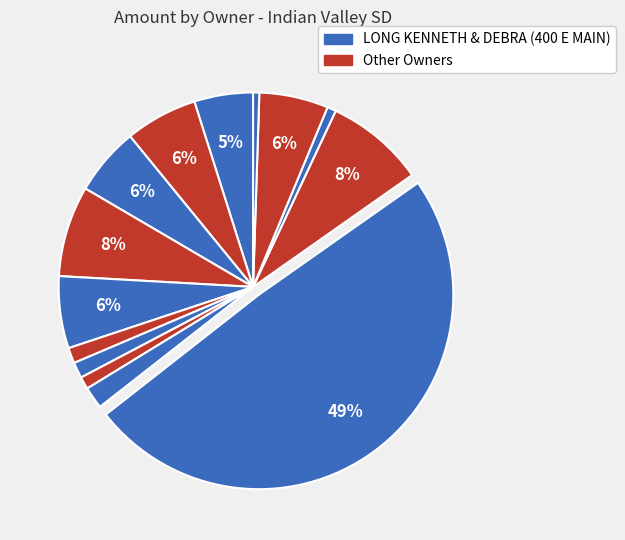

Count the number of slices in the pie.

14